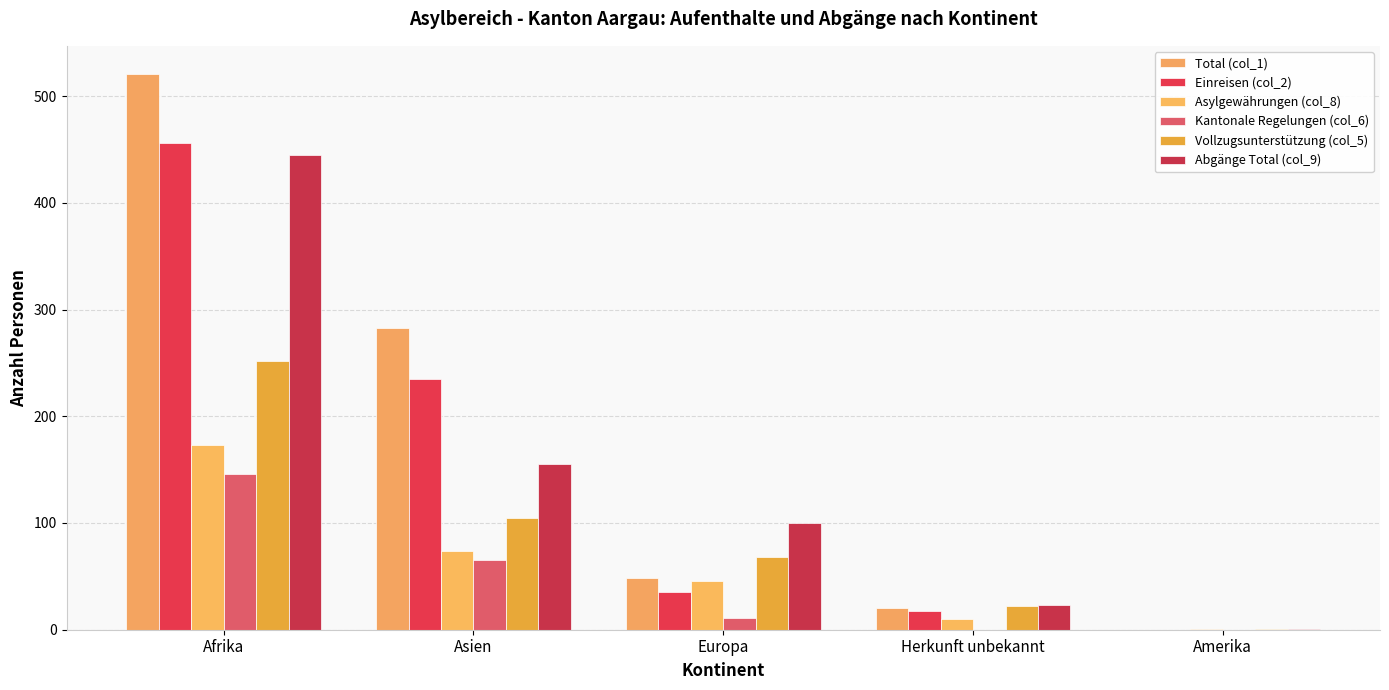

What is the label of the 3rd bar from the left?

Europa